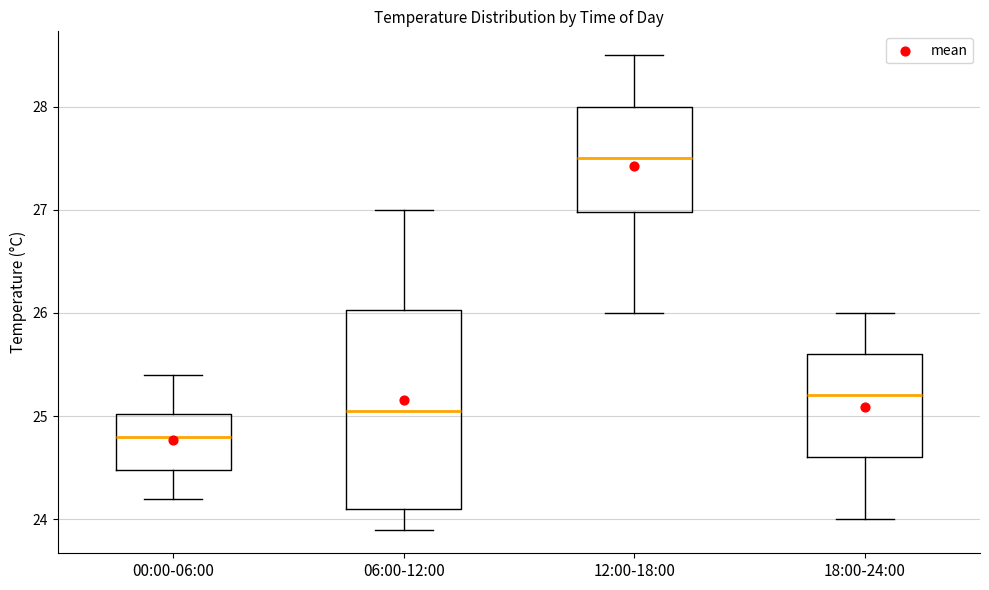

Reading left to right, transcribe this box plot: for each box, give where its median line is, the range the box spans, and where its two whiskers end, as read against the y-axis. The values are not printed on the chart, so give them approximately, as read against the axis.

00:00-06:00: median 24.8, box 24.5 to 25.0, whiskers 24.2 to 25.4
06:00-12:00: median 25.1, box 24.1 to 26.0, whiskers 23.9 to 27.0
12:00-18:00: median 27.5, box 27.0 to 28.0, whiskers 26.0 to 28.5
18:00-24:00: median 25.2, box 24.6 to 25.6, whiskers 24.0 to 26.0